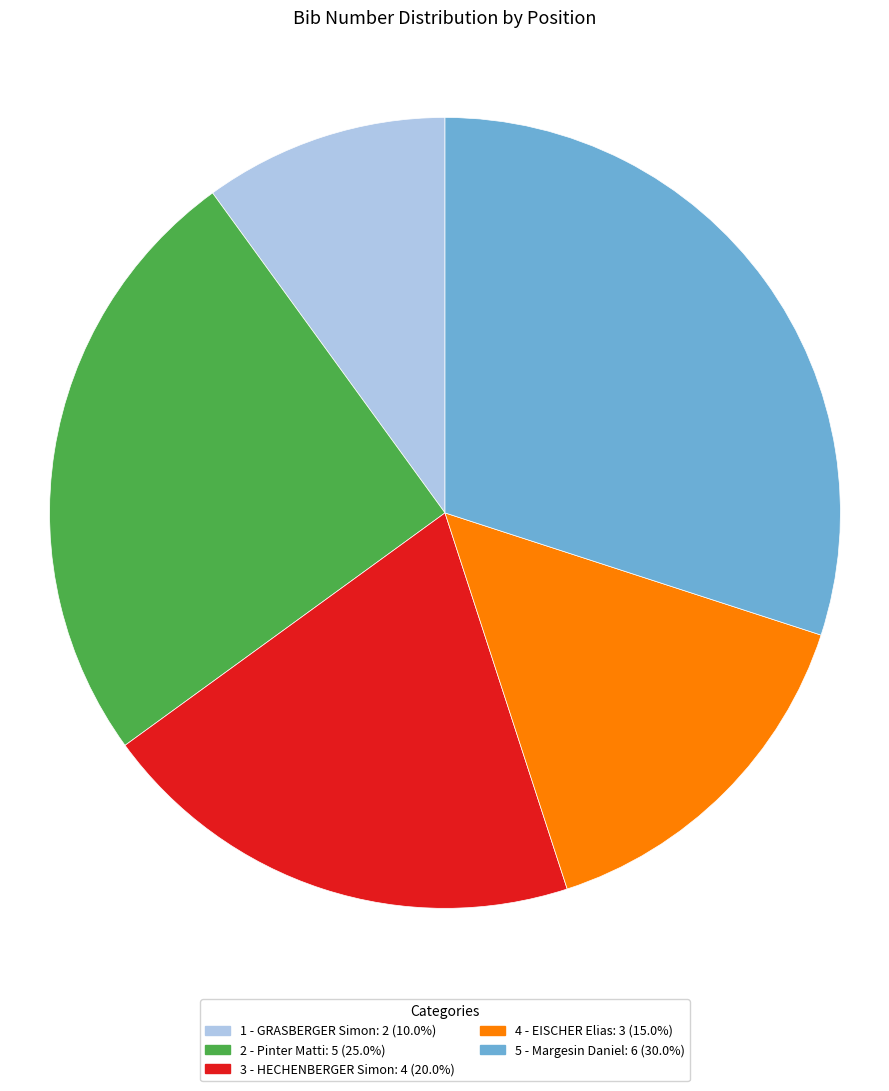

Rank the categories by value from lowest to highest.

1 - GRASBERGER Simon, 4 - EISCHER Elias, 3 - HECHENBERGER Simon, 2 - Pinter Matti, 5 - Margesin Daniel